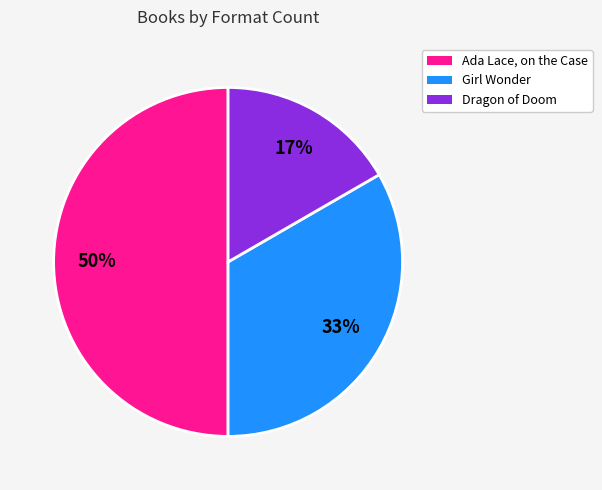

What percentage is the Girl Wonder slice, to the nearest percent?

33%